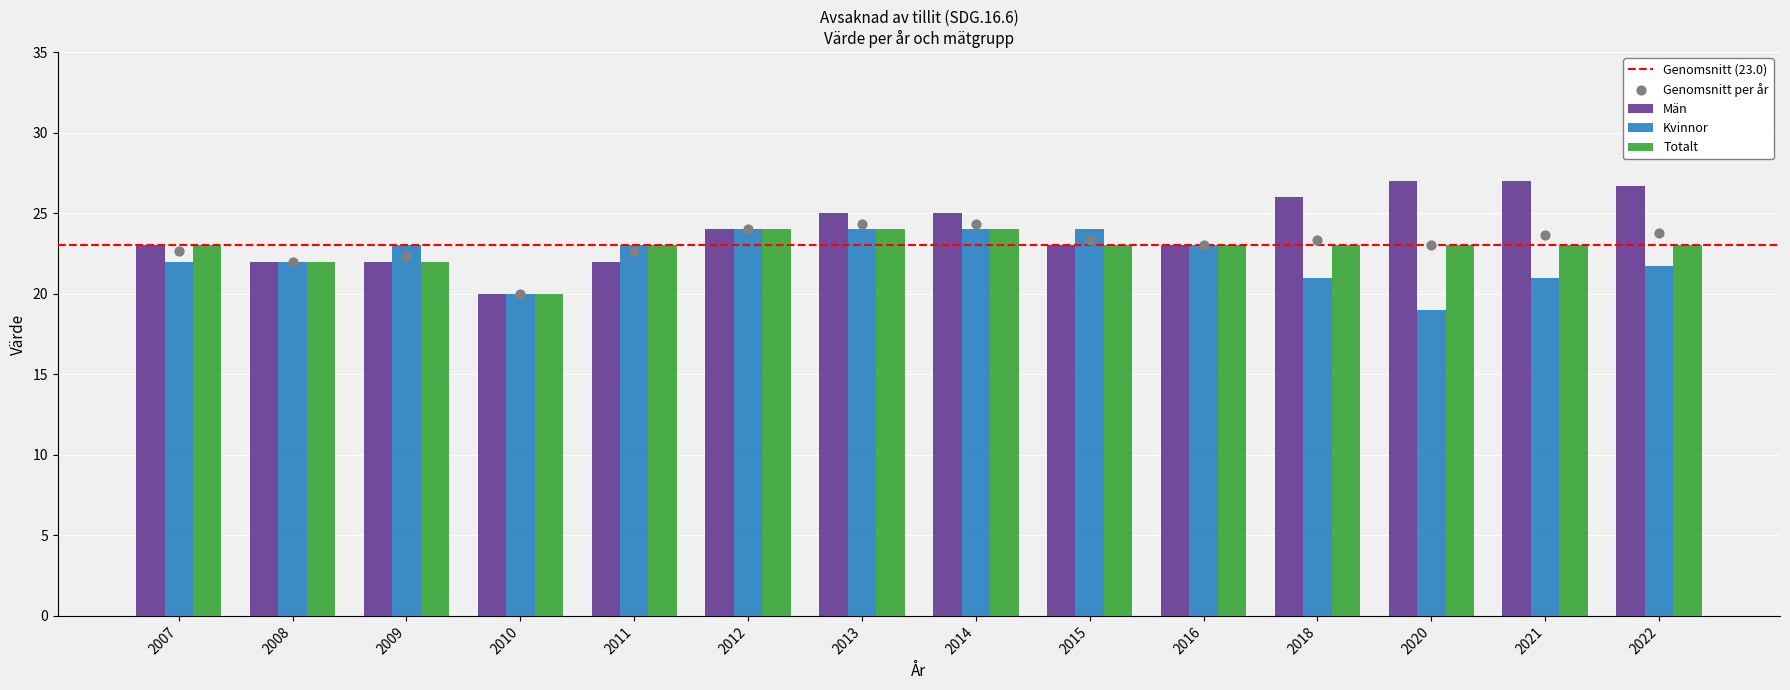

Is the value of Män at 2020 greater than the value of Totalt at 2013?

Yes